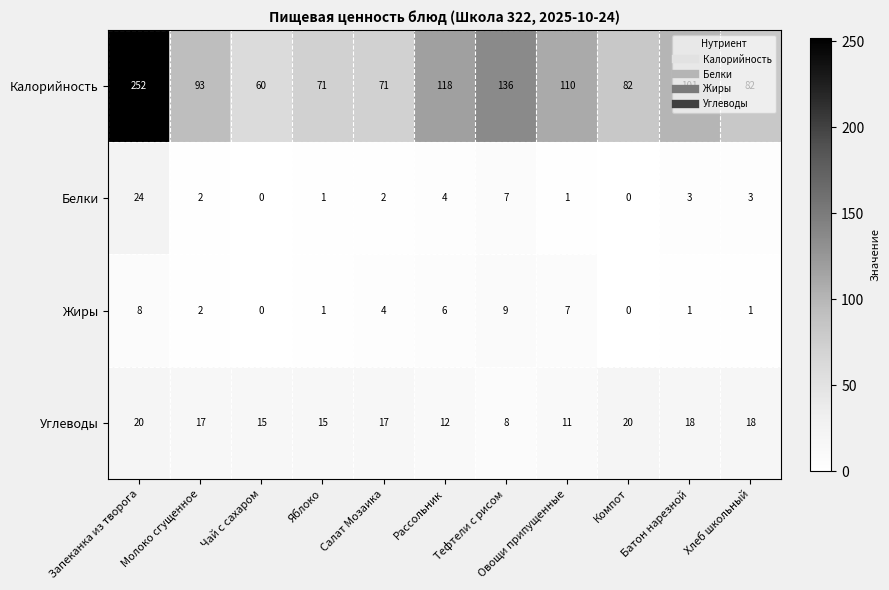

What is the sum of the Жиры values at Рассольник and Хлеб школьный?

7